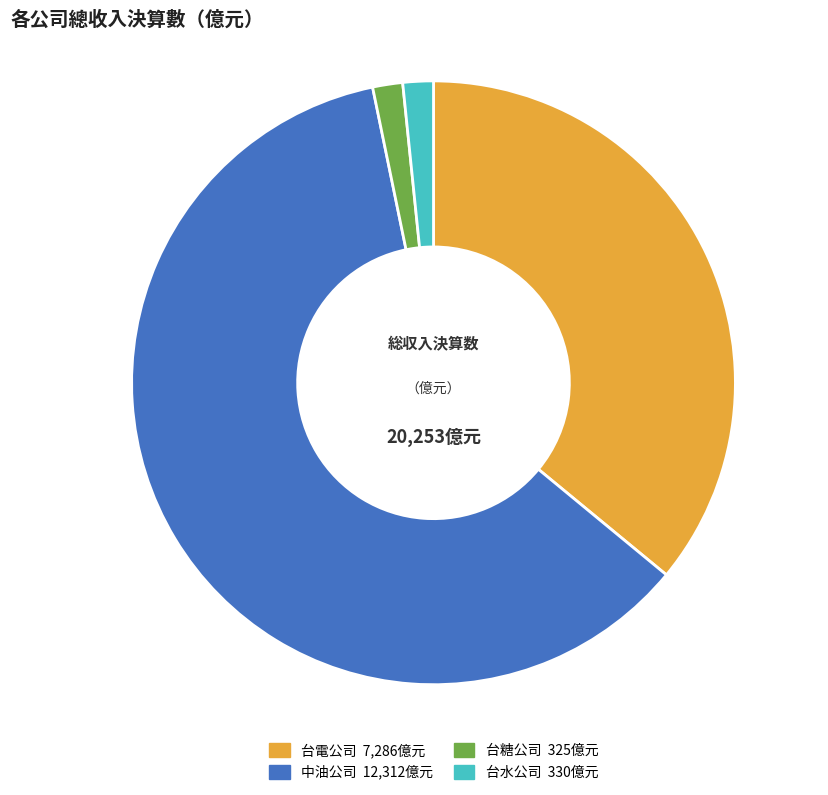

Is there any slice that represents more than half of the pie?

Yes